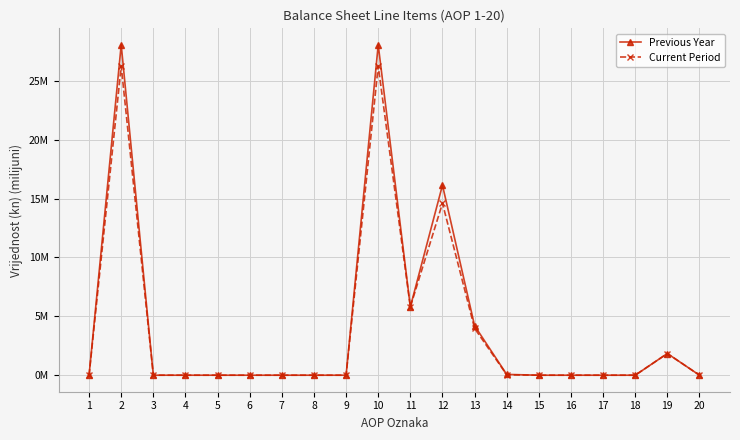

The value of Current Period at 15 is -16.0. True or false?

False